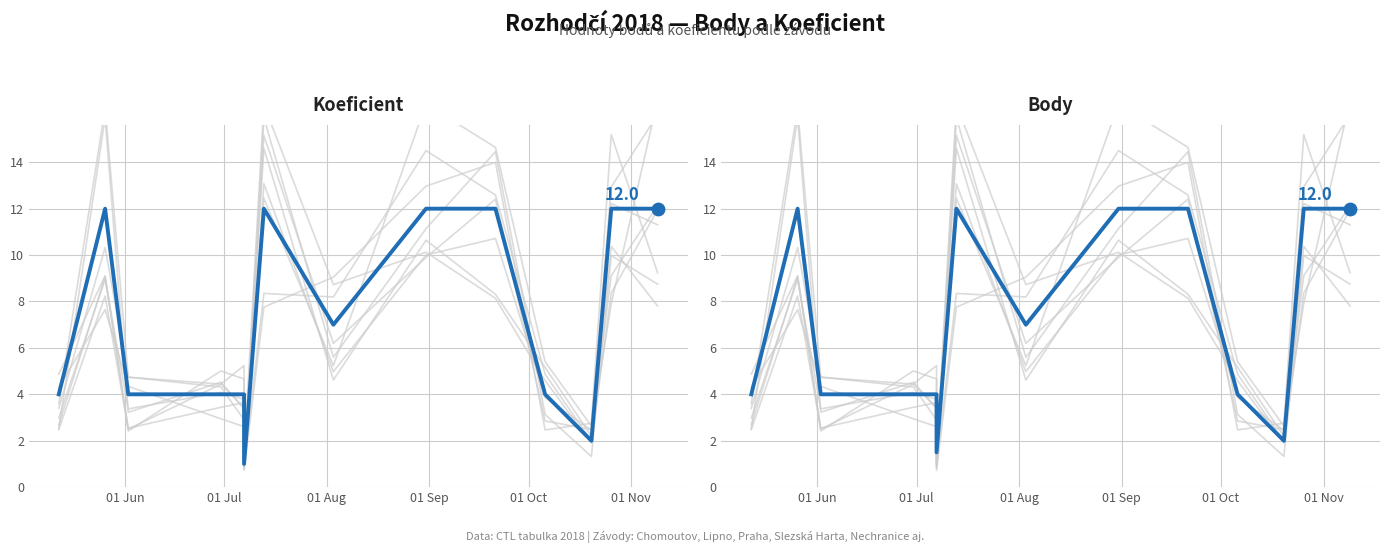

At how many categories does at least one series exceed 7?

6